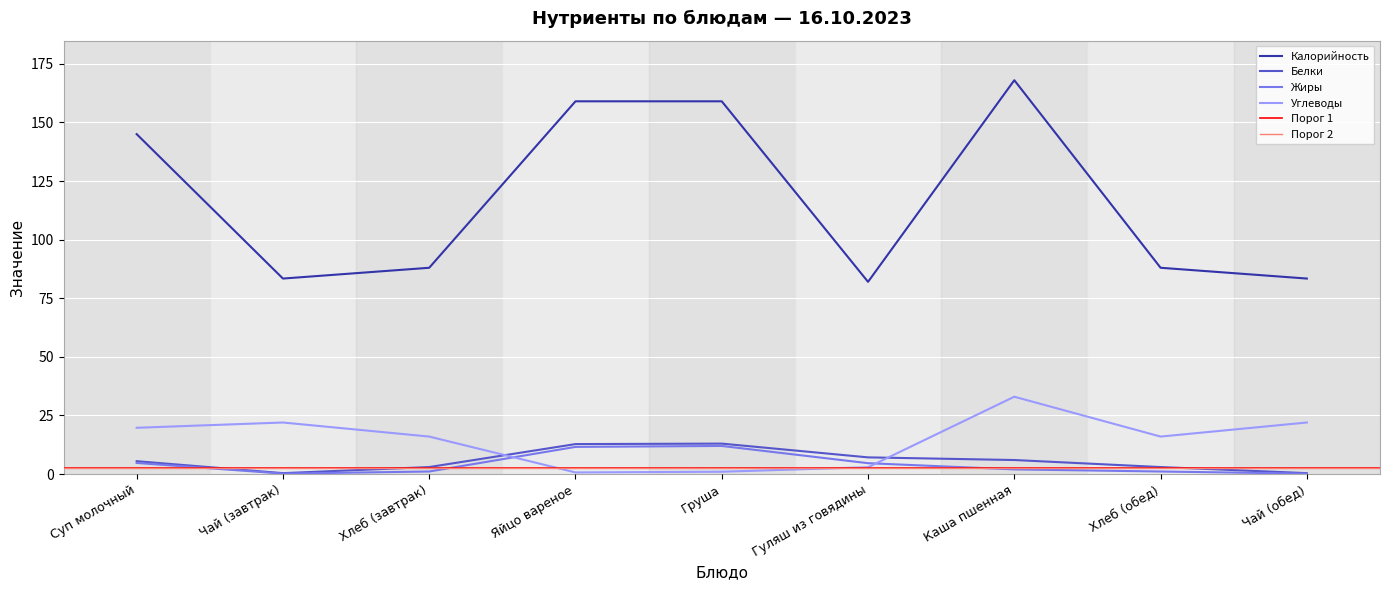

The Белки series shows 12.8 at Яйцо вареное. True or false?

True